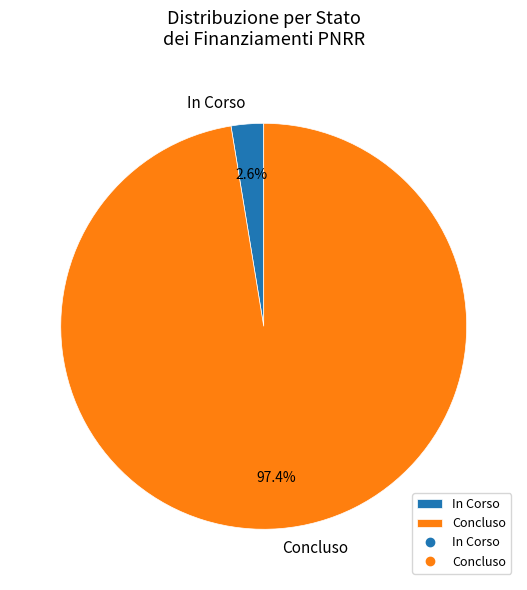

Between Concluso and In Corso, which is larger?

Concluso